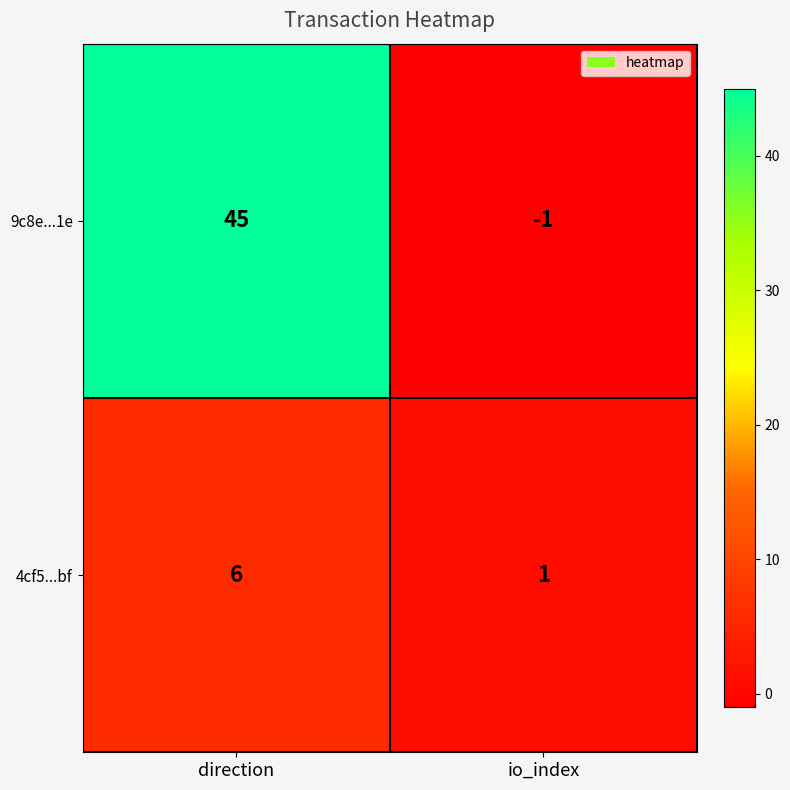

Reading left to right, transcribe all the data shown in this chart.

9c8e...1e: 45	-1
4cf5...bf: 6	1